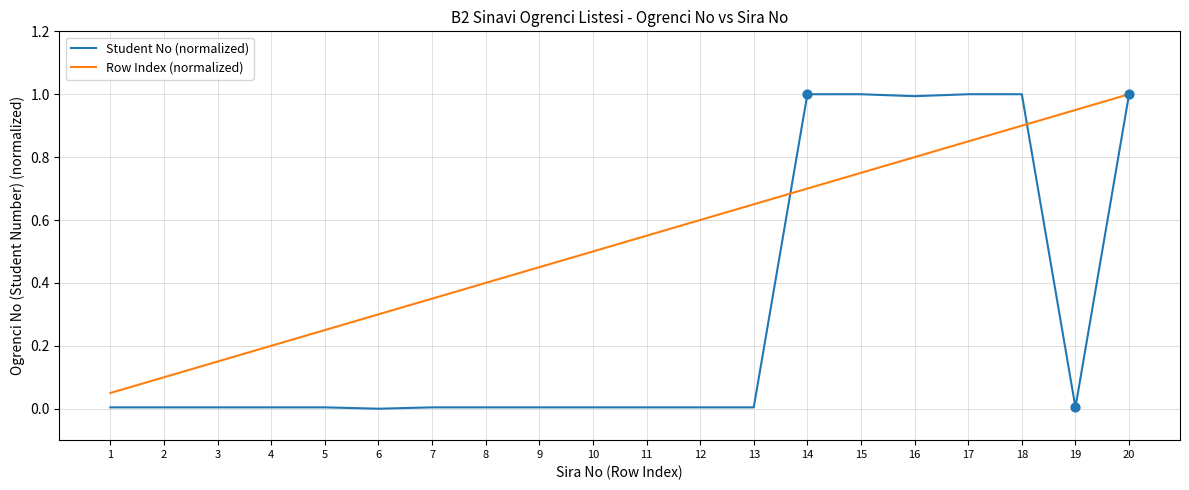

What are all the series names shown in the legend?

Student No (normalized), Row Index (normalized)